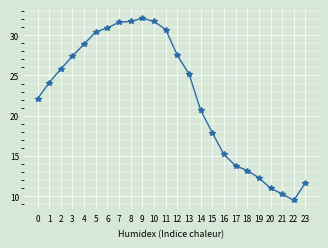

Reading right to left, extract all data points from this chart.

23=11.7	22=9.5	21=10.3	20=11.0	19=12.3	18=13.2	17=13.8	16=15.2	15=17.9	14=20.7	13=25.2	12=27.5	11=30.7	10=31.7	9=32.1	8=31.7	7=31.6	6=30.9	5=30.4	4=28.9	3=27.4	2=25.8	1=24.1	0=22.1